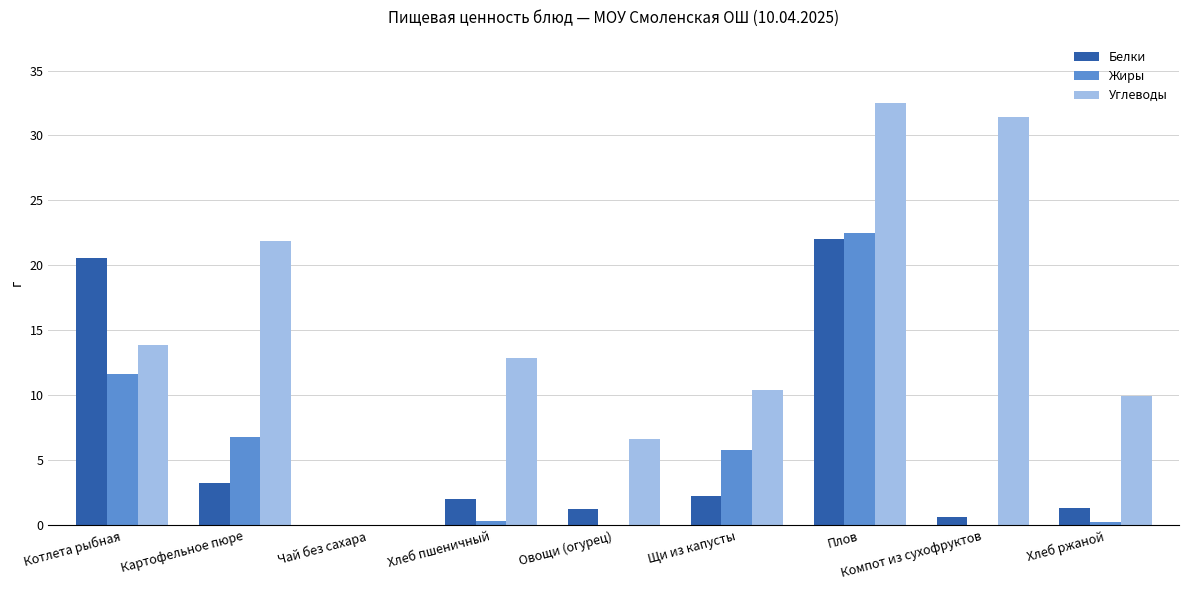

Is it true that Углеводы equals 9.9 at Хлеб ржаной?

True